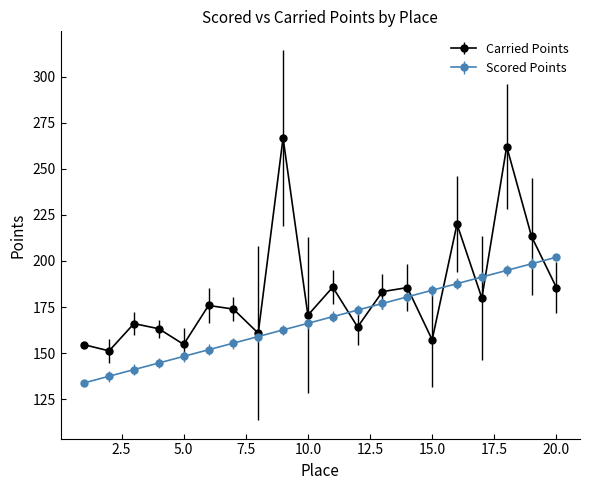

What is the sum of all Carried Points values?

3674.5